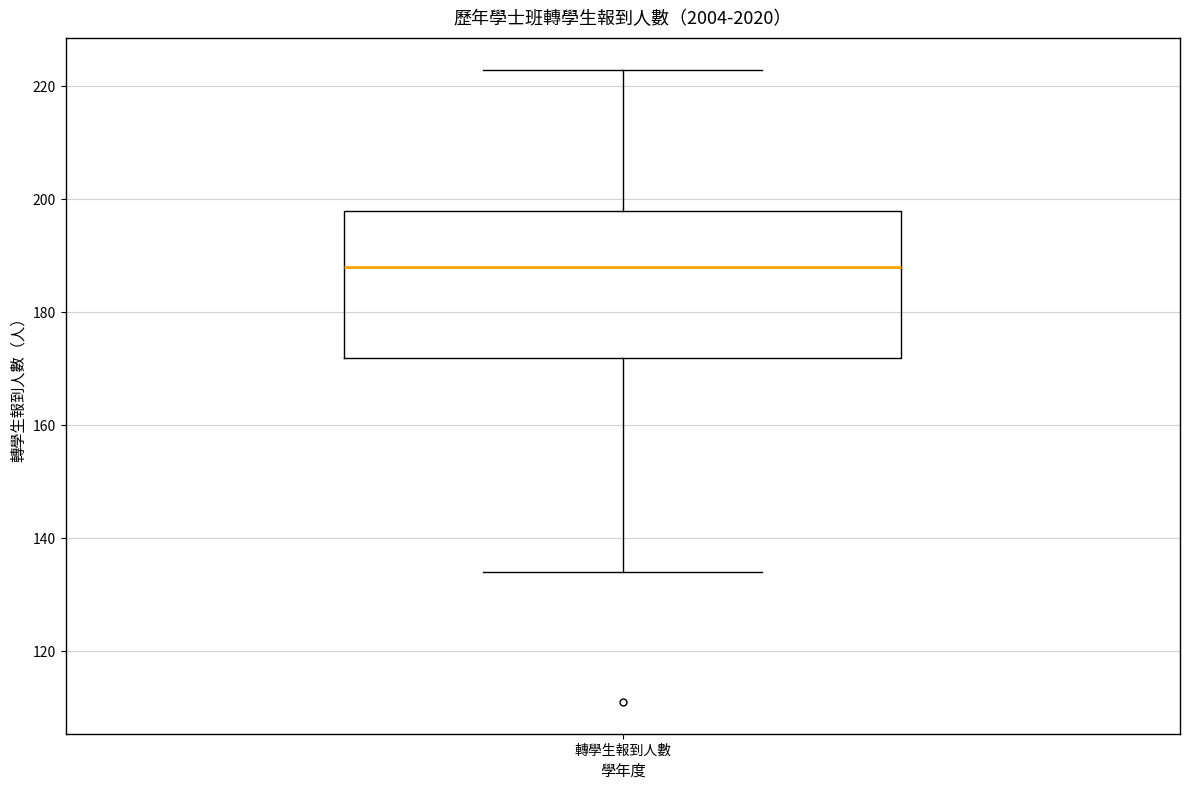

Read this box plot against the y-axis: the position of the median line, the range covered by the box, and the ends of both whiskers. The values are not printed on the chart, so give them approximately, as read against the axis.

median 188, box 172 to 198, whiskers 134 to 224